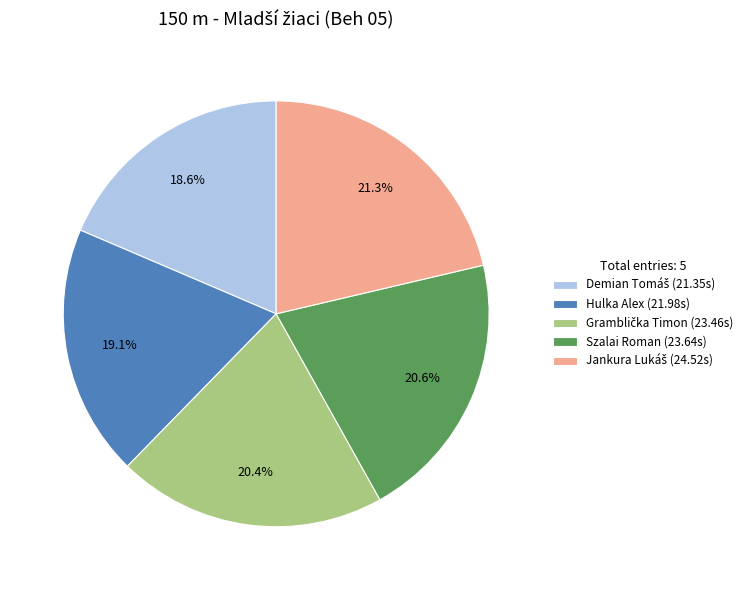

To the nearest percent, what is the average slice percentage?

20%